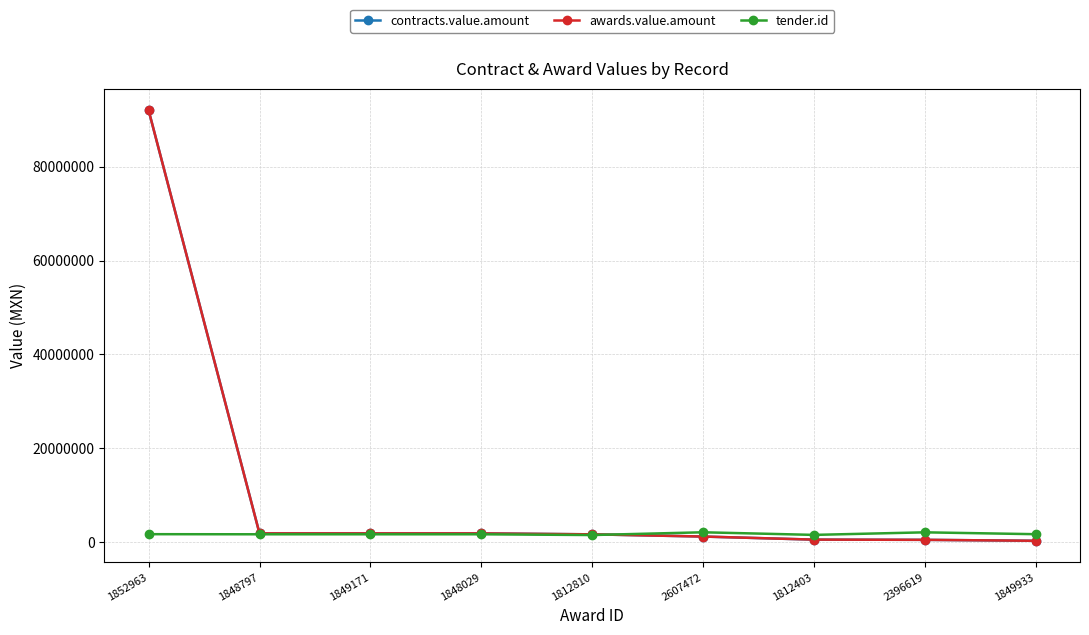

What is the maximum value shown in the chart?

91982759.0